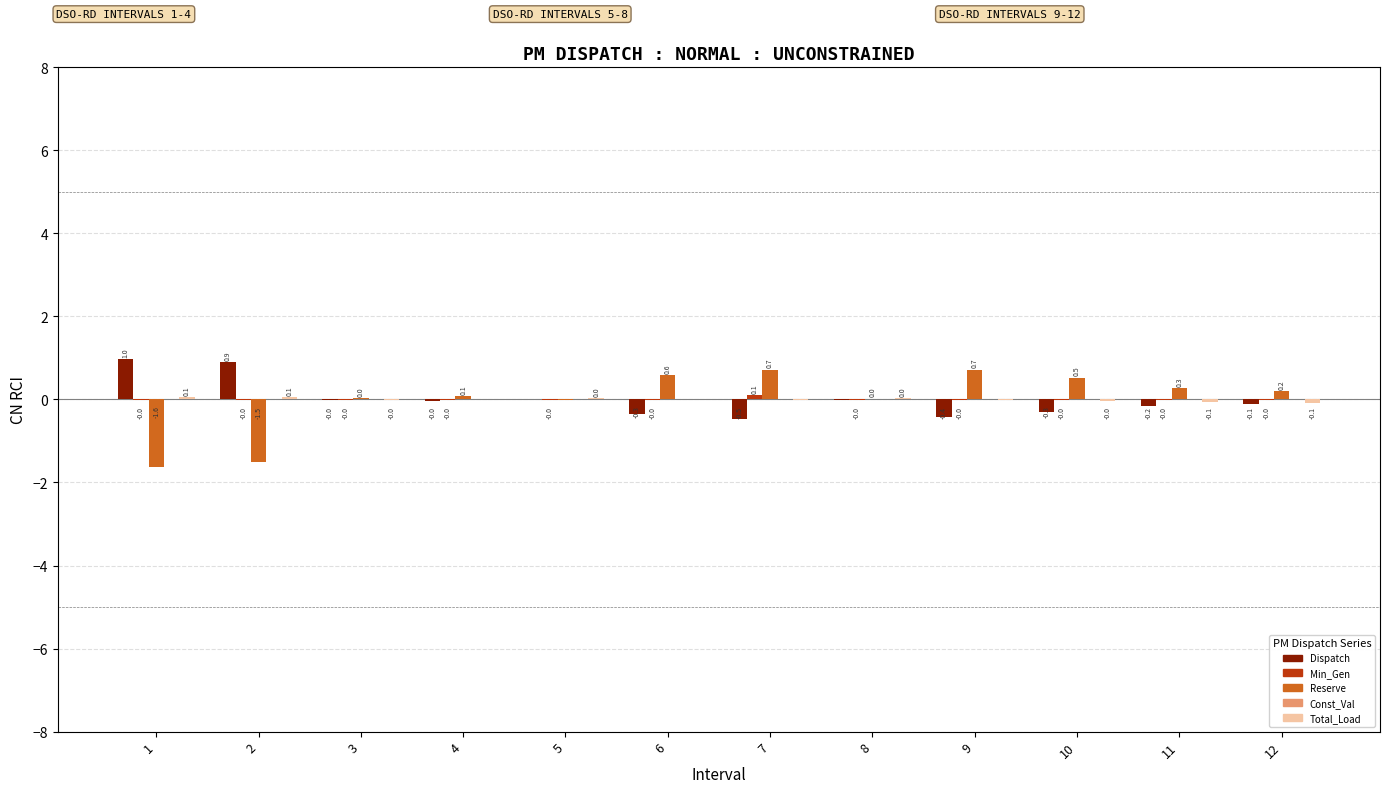

What is the approximate value of Reserve at 11?

0.3